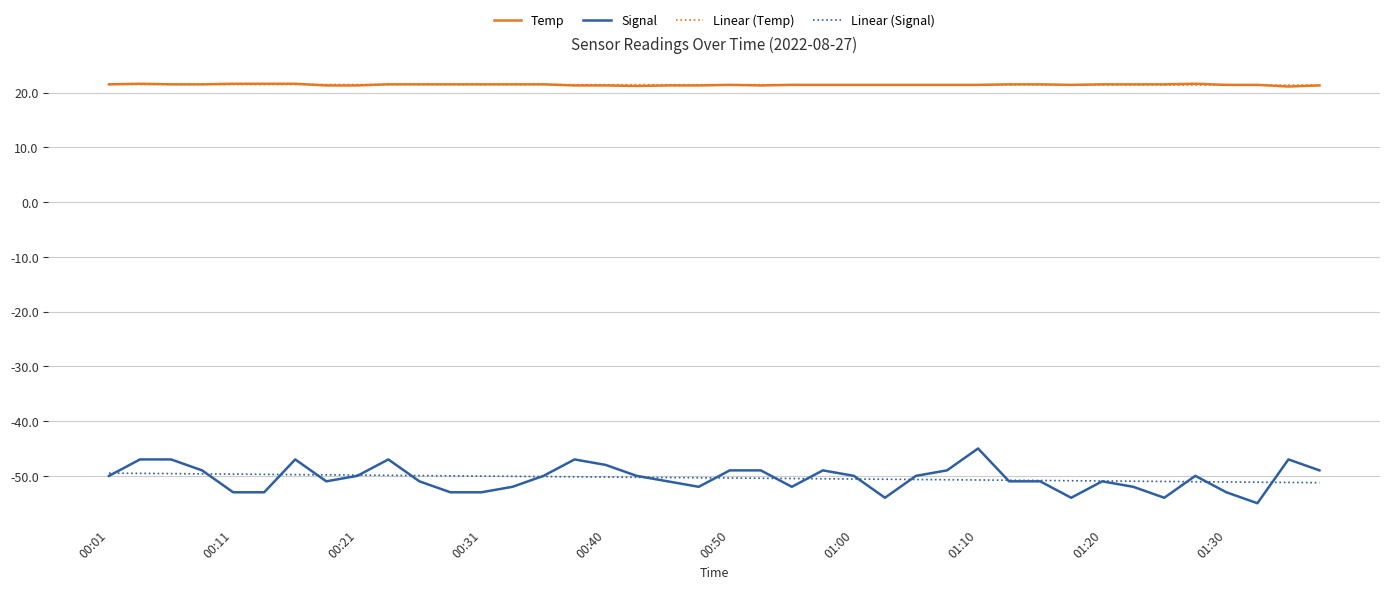

What are all the series names shown in the legend?

Temp, Signal, Linear (Temp), Linear (Signal)